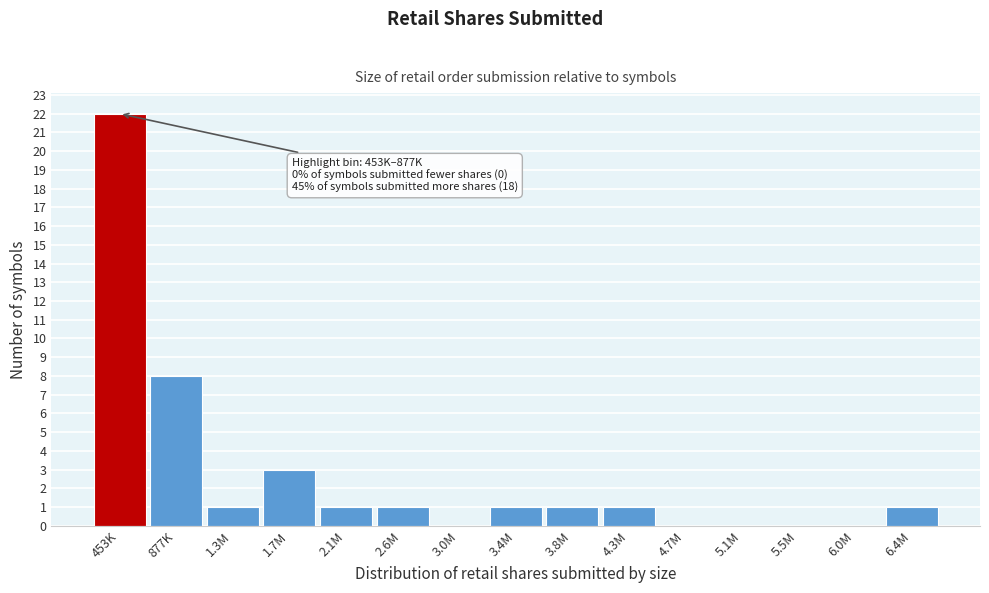

Reading right to left, what are all the values shown in this chart?

6.4M=1	6.0M=0	5.5M=0	5.1M=0	4.7M=0	4.3M=1	3.8M=1	3.4M=1	3.0M=0	2.6M=1	2.1M=1	1.7M=3	1.3M=1	877K=8	453K=22